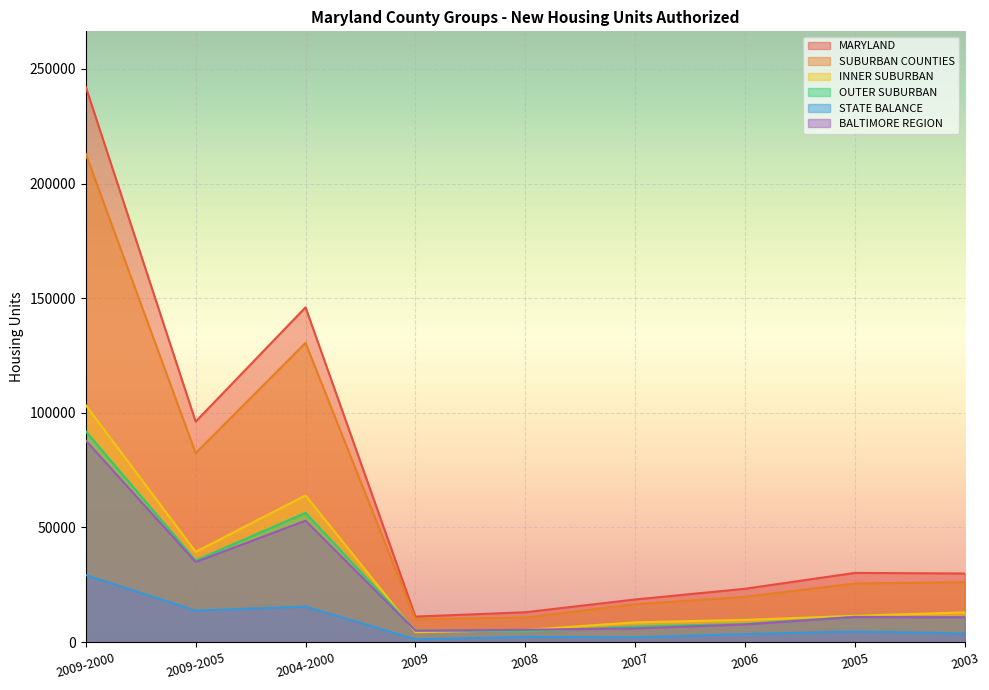

Rank the series at 2003 from lowest to highest value.

STATE BALANCE, BALTIMORE REGION, OUTER SUBURBAN, INNER SUBURBAN, SUBURBAN COUNTIES, MARYLAND